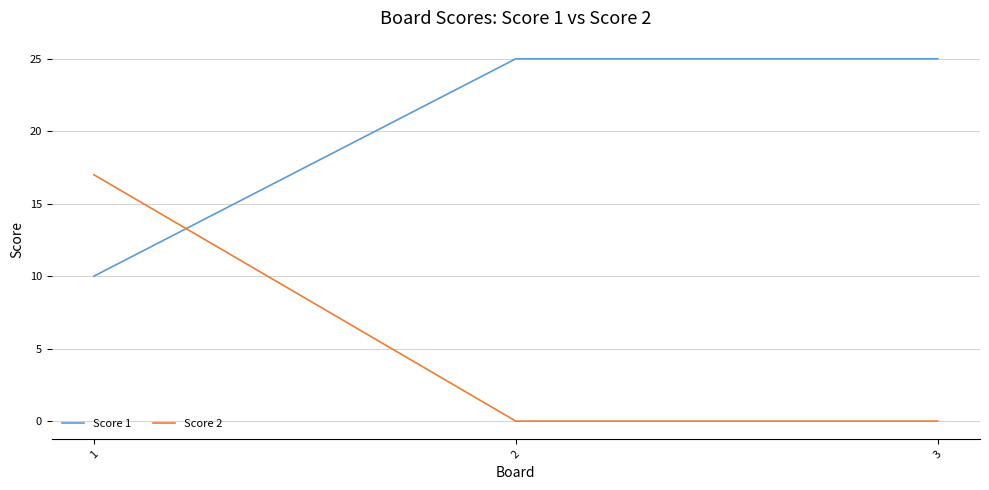

Is the value of Score 2 at 3 greater than the value of Score 1 at 3?

No